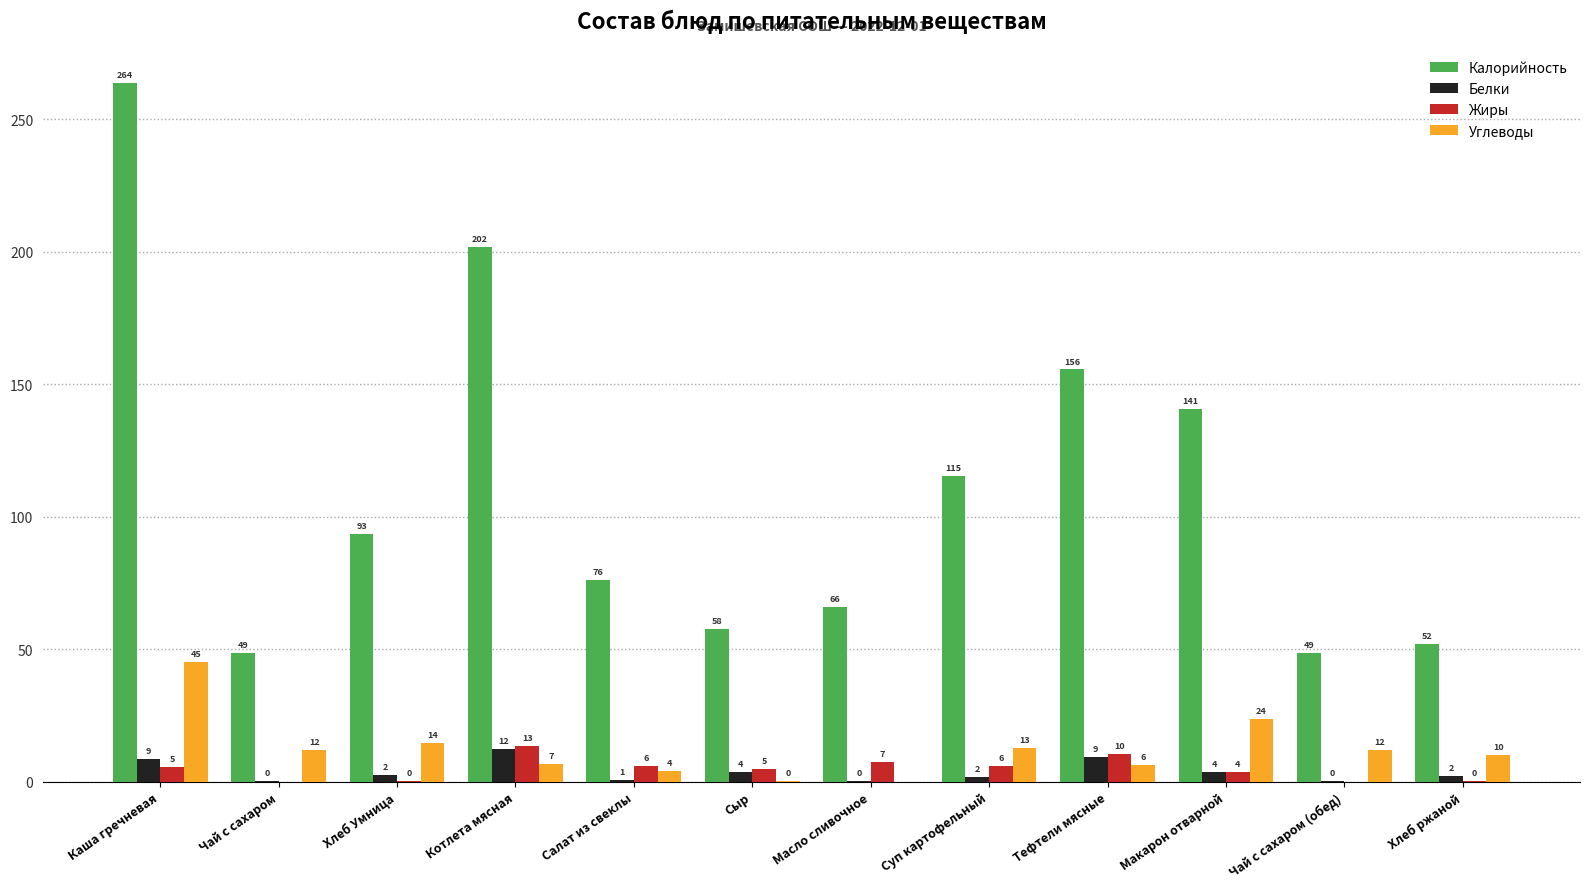

Is it true that Белки equals 9.2 at Тефтели мясные?

True